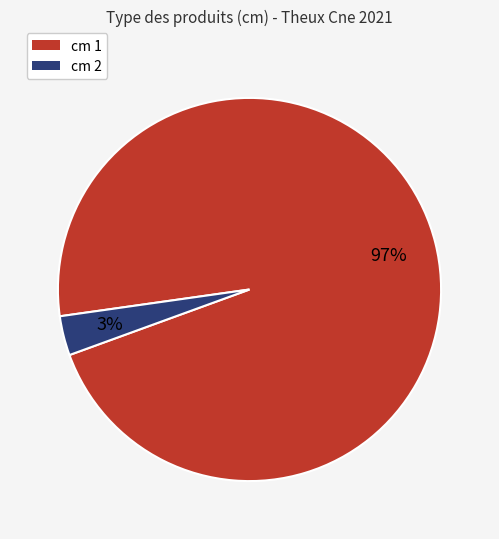

Count the number of slices in the pie.

2